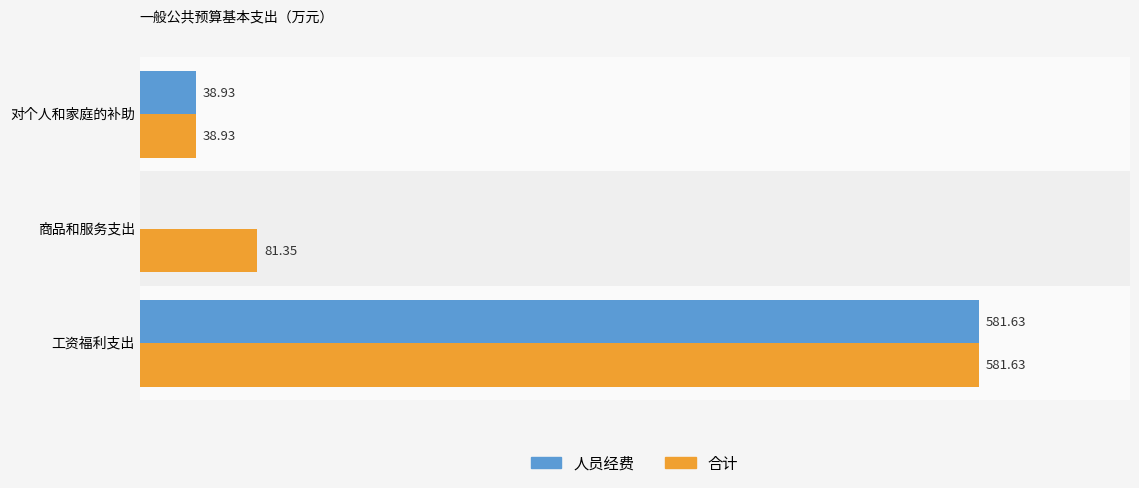

At which category is the sum across all series the highest?

工资福利支出